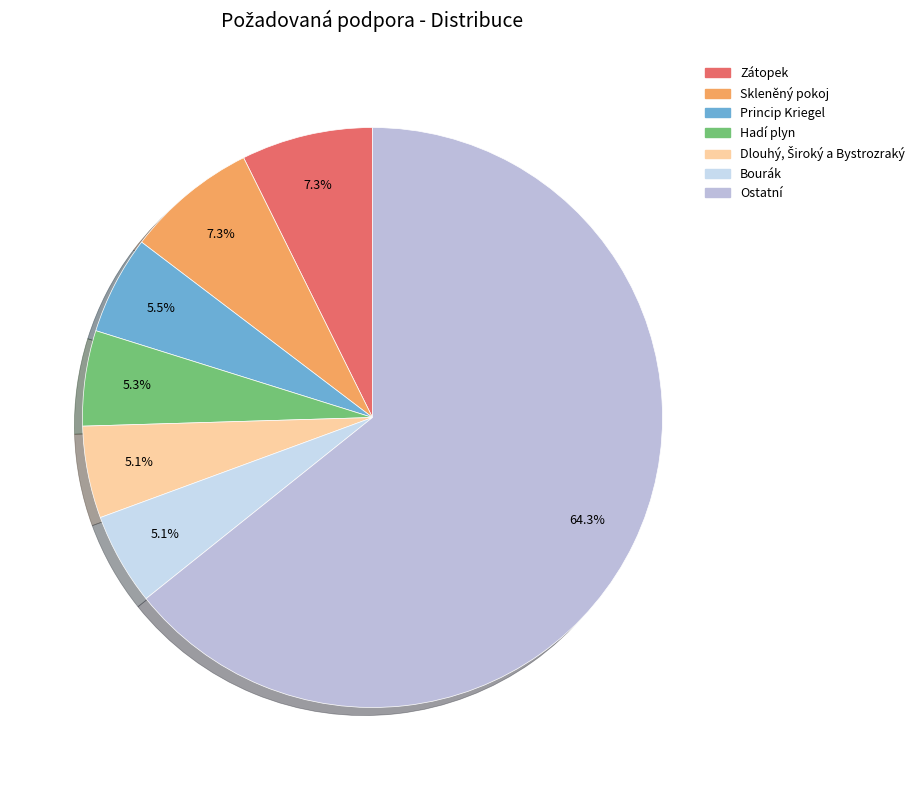

Is there any slice that represents more than half of the pie?

Yes